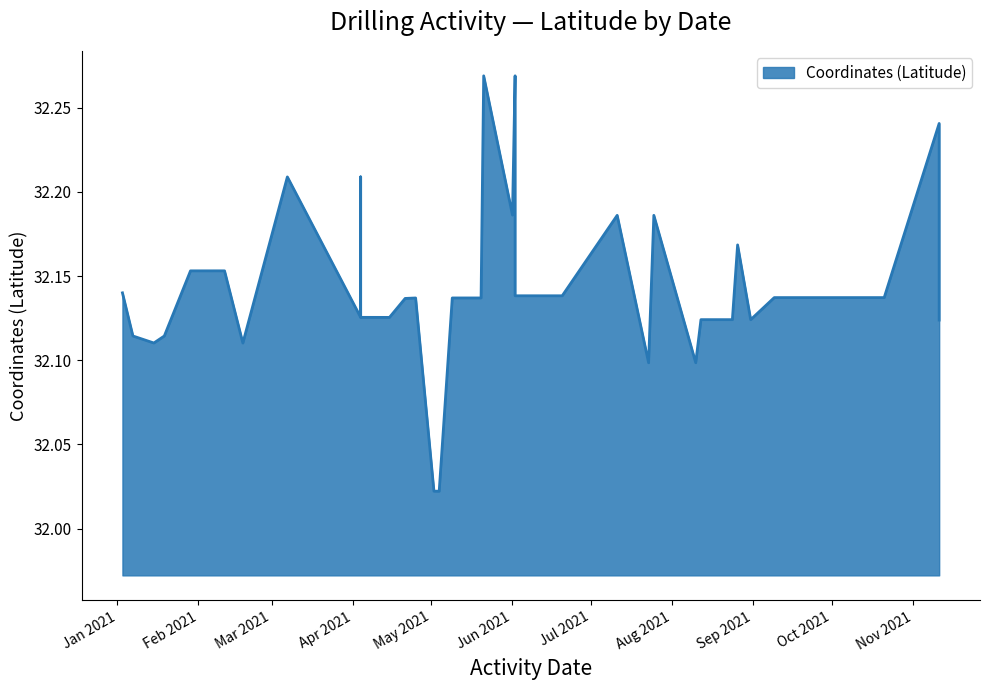

What is the sum of all values?

1253.7